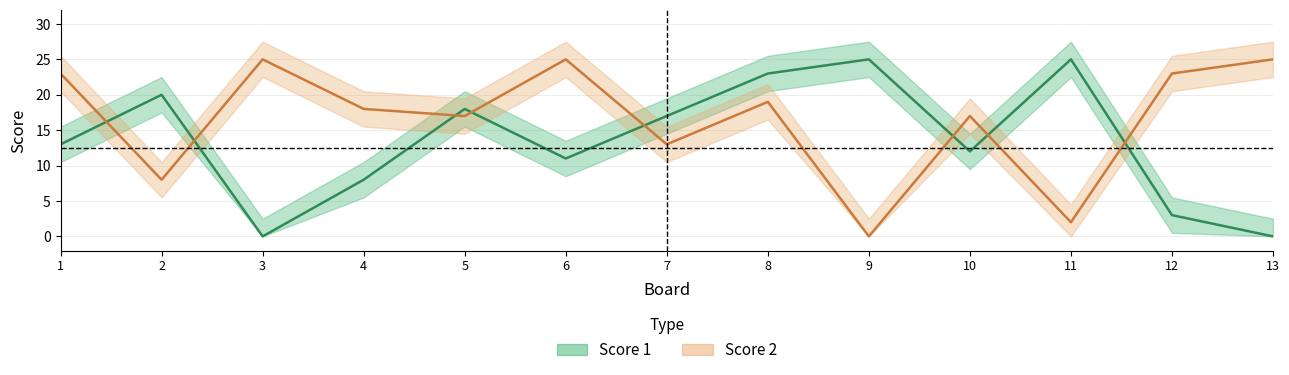

The Score 2 series shows -13 at 9. True or false?

False